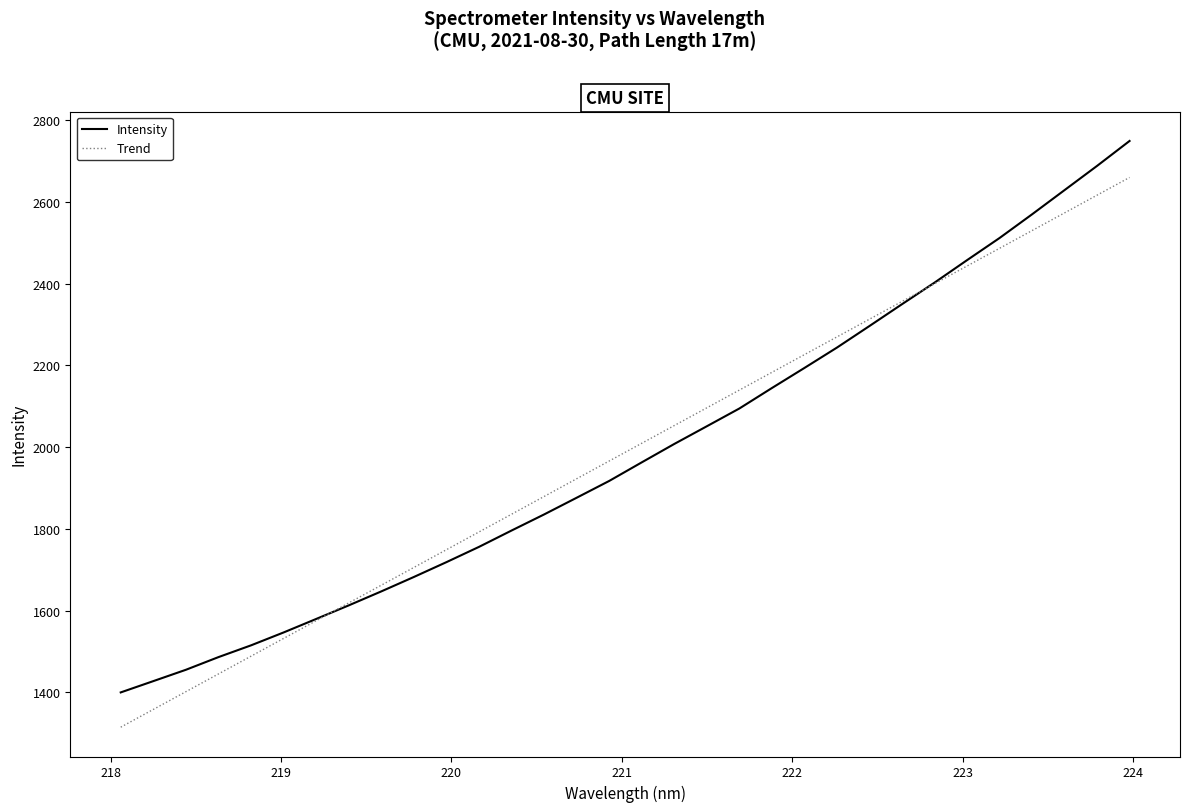

What is the difference between the values at 220.9264 and 221.1174?

45.5